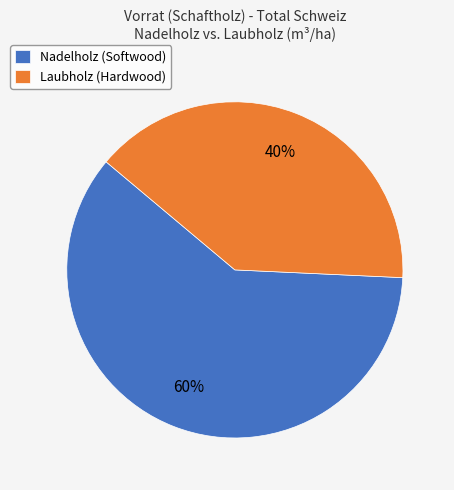

Is there any slice that represents more than half of the pie?

Yes